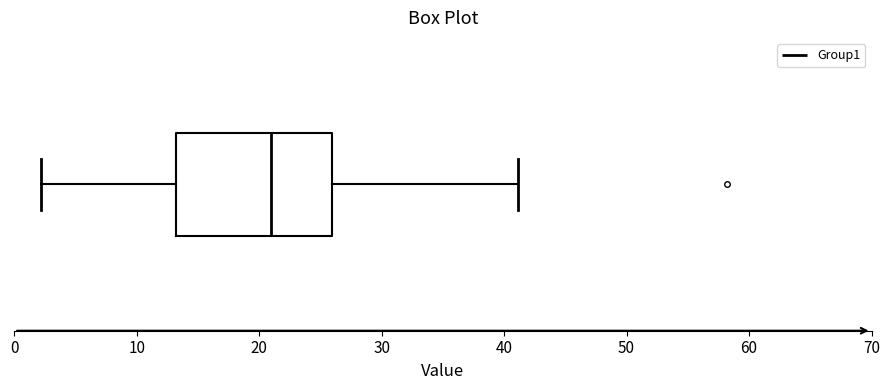

Transcribe this box plot: give where the median line is, the range the box spans, and where the two whiskers end, as read against the x-axis. The values are not printed on the chart, so give them approximately, as read against the axis.

median 21, box 13 to 26, whiskers 2 to 41